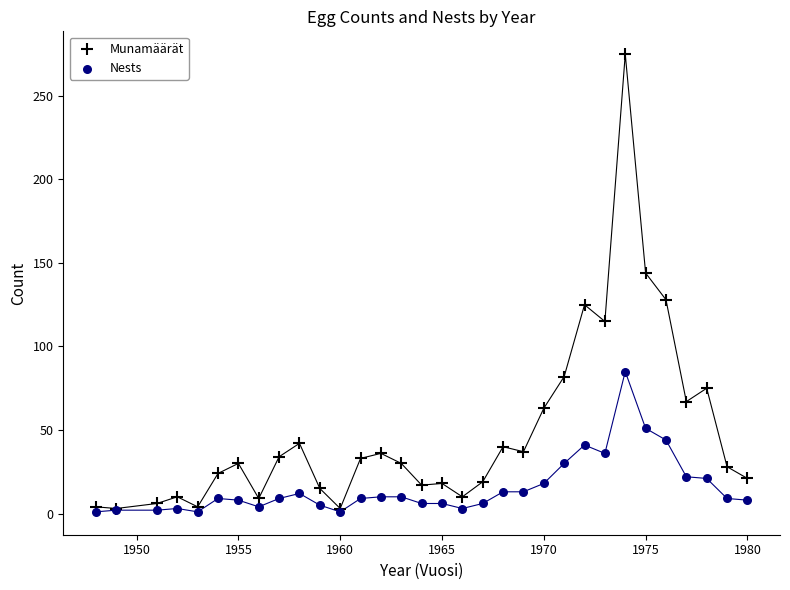

What are all the series names shown in the legend?

Munamäärät, Nests